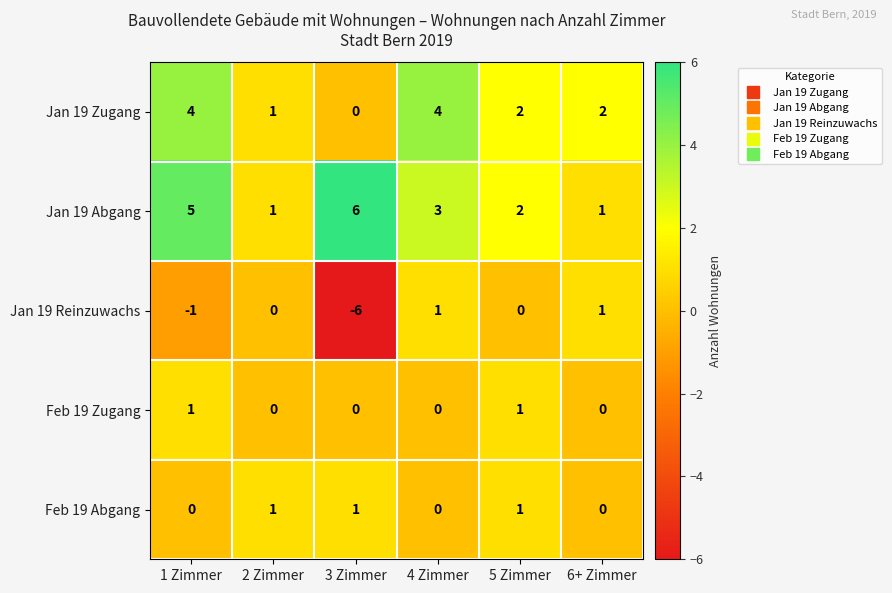

At which label does Jan 19 Abgang first exceed 3?

1 Zimmer